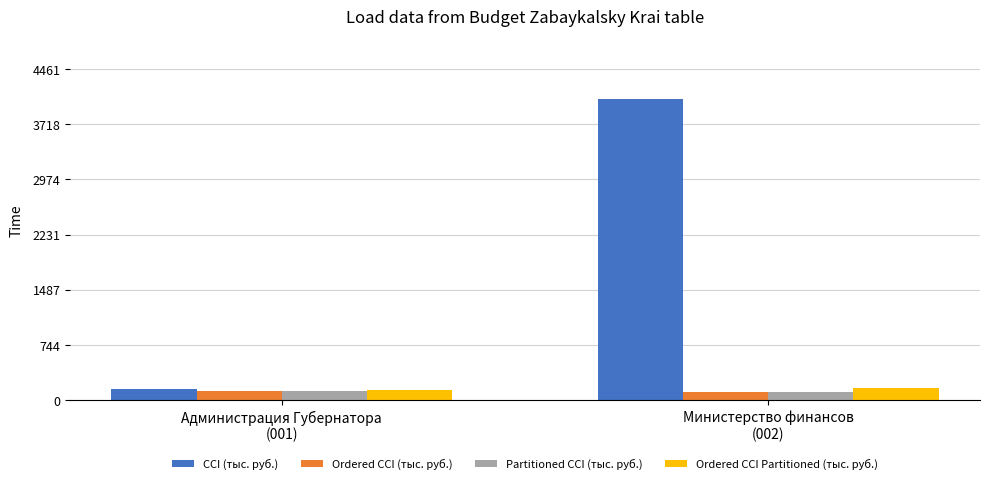

What is the lowest value of the Ordered CCI (тыс. руб.) series?

108.9